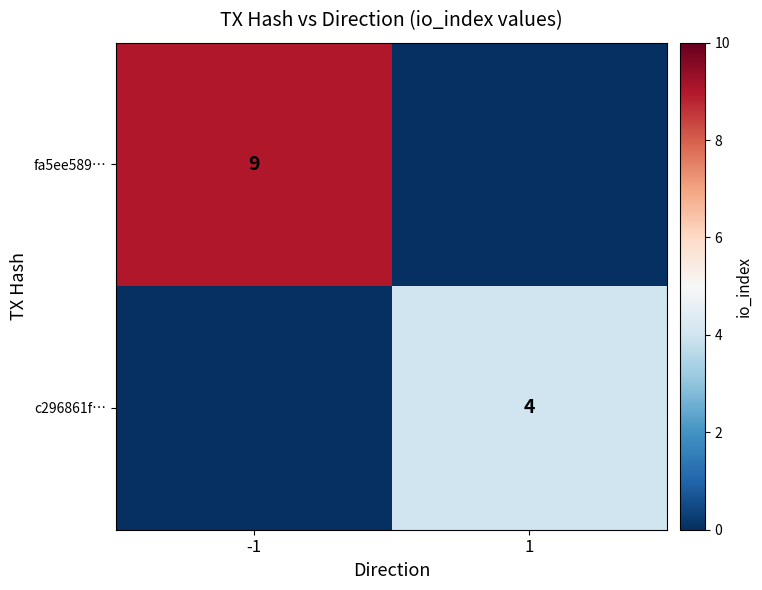

Is it true that c296861f… equals 4 at 1?

True